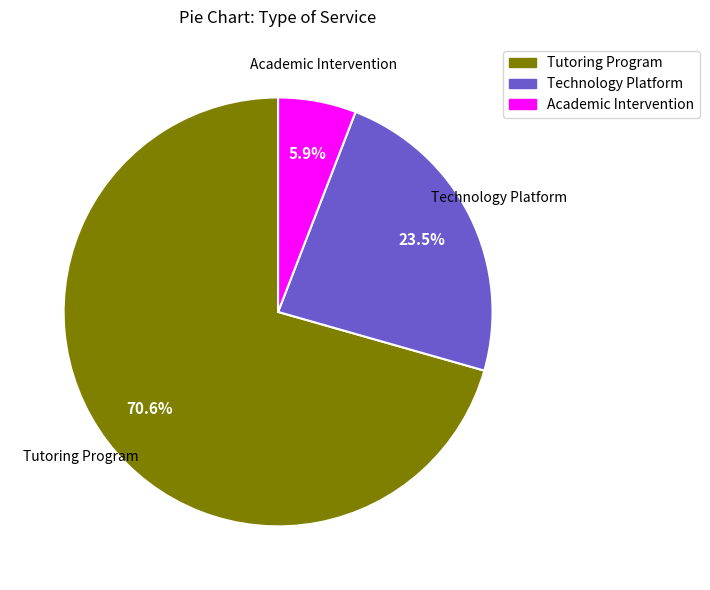

How many segments does this pie chart have?

3